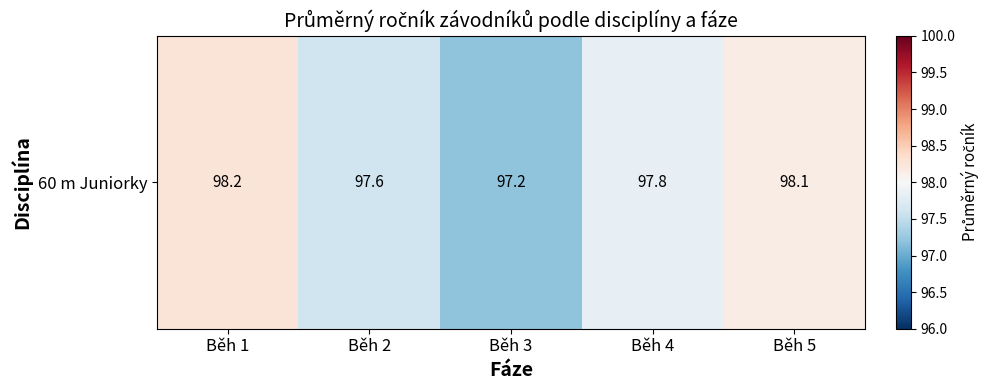

Approximately how many times larger is the value at Běh 2 compared to Běh 3?

1.0